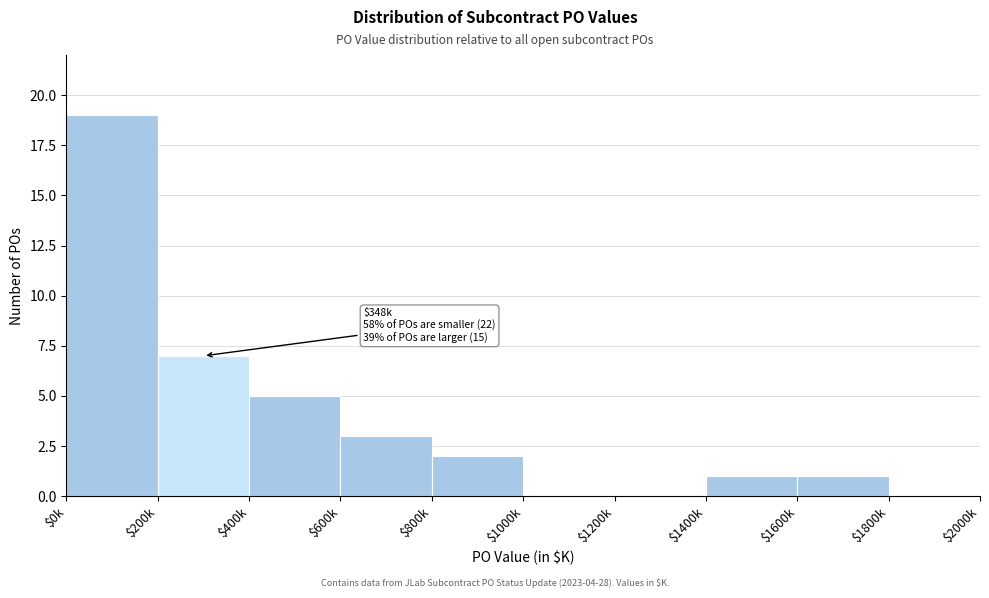

The value at $0k is 19. True or false?

True